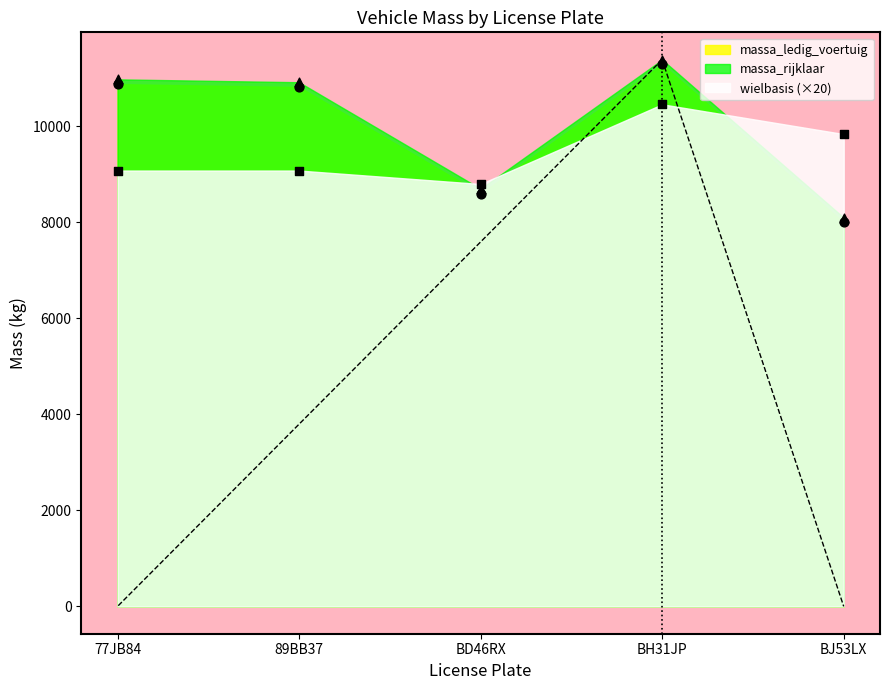

Which series contains the lowest Y value?

massa_ledig_voertuig